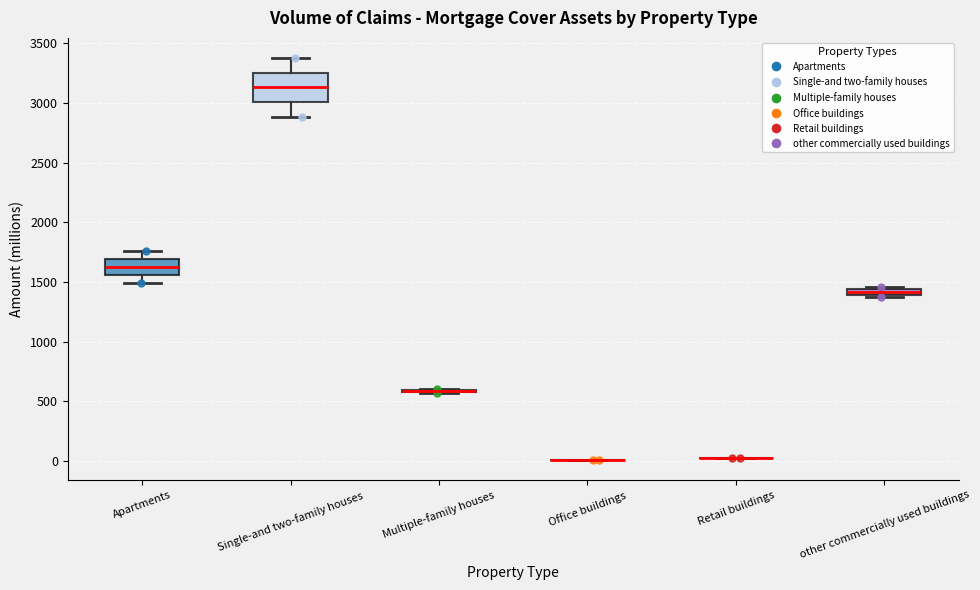

Comparing the boxes themselves (not the whiskers), which one is the tallest?

Single-and two-family houses